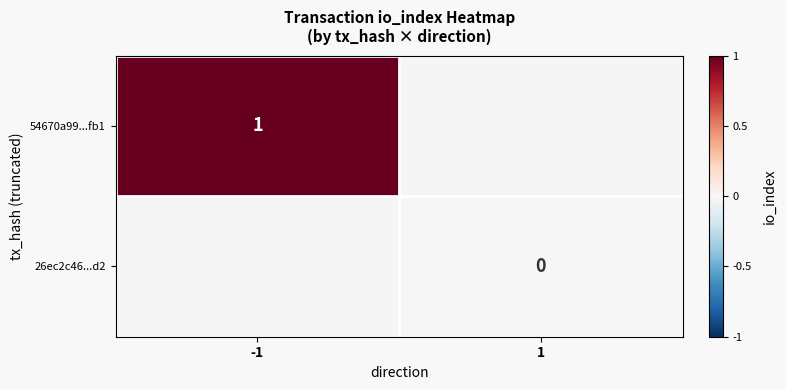

Which category has the lowest value across all series?

1